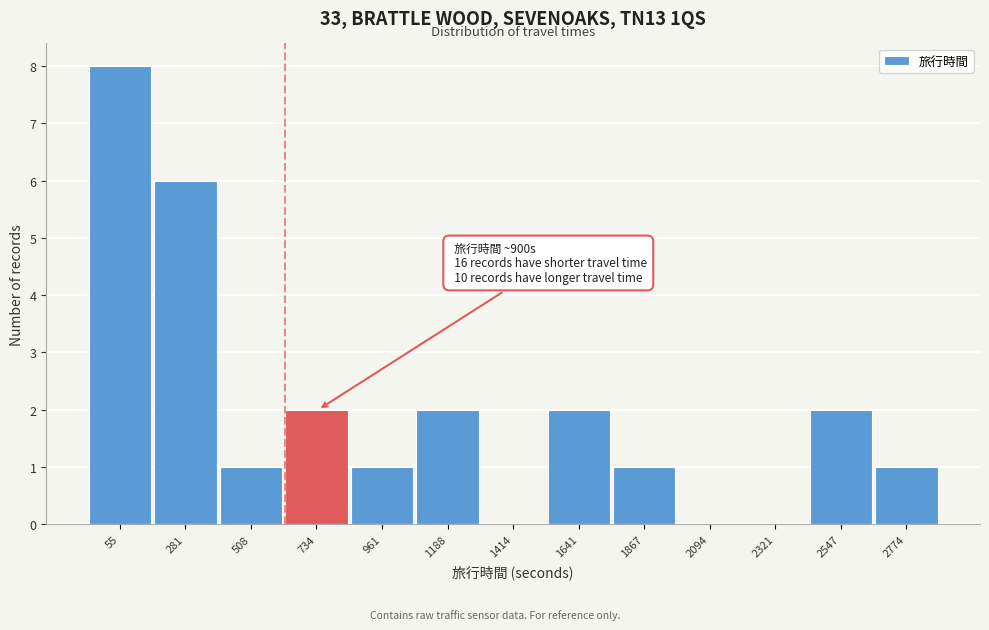

Reading left to right, what are all the values shown in this chart?

55=8	281=6	508=1	734=2	961=1	1188=2	1414=0	1641=2	1867=1	2094=0	2321=0	2547=2	2774=1